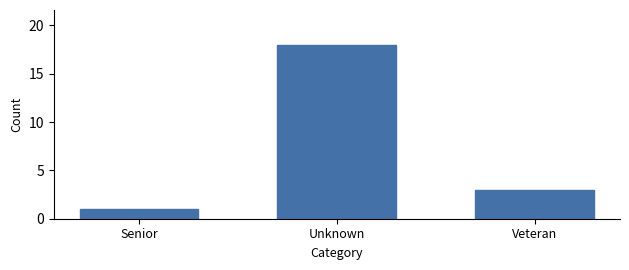

Reading right to left, transcribe all the data shown in this chart.

Veteran=3	Unknown=18	Senior=1